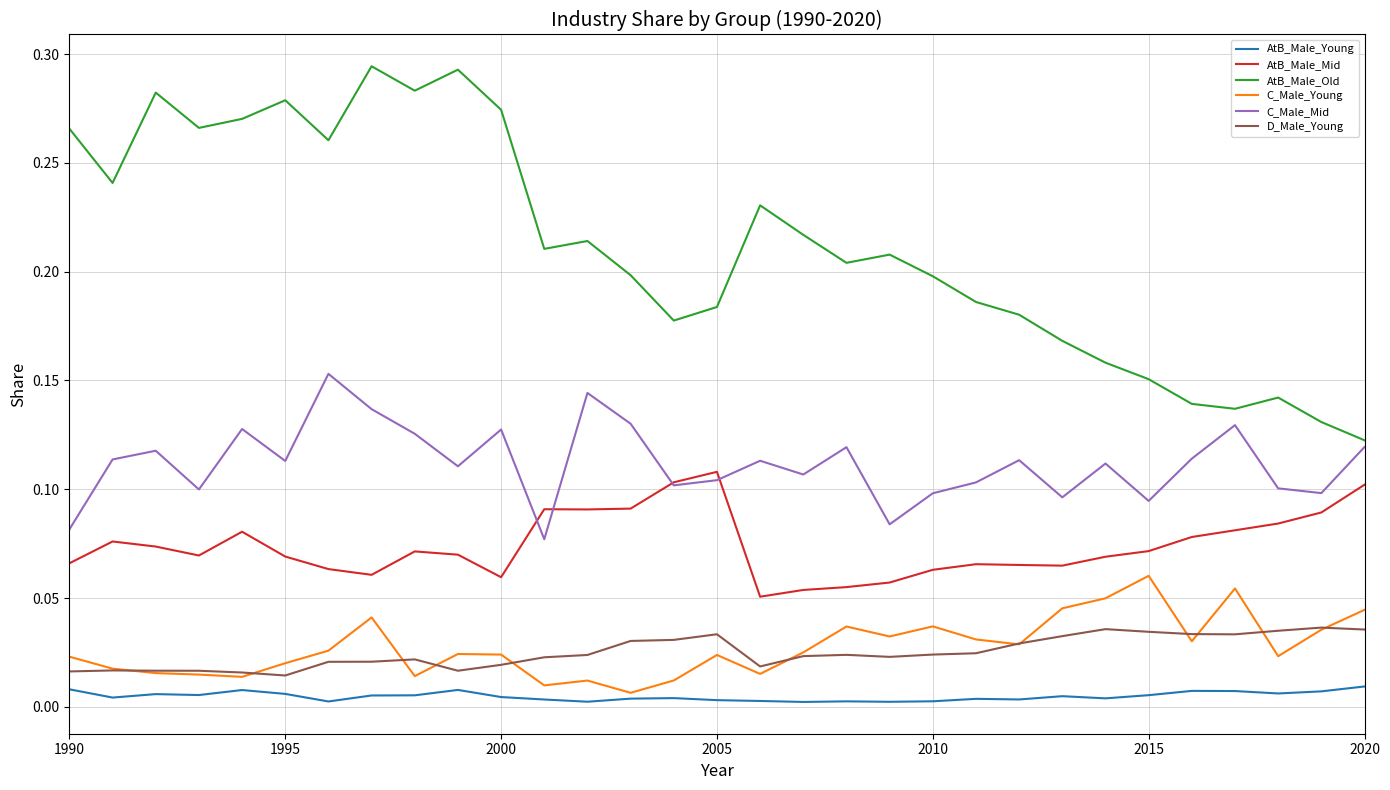

Count the D_Male_Young values in the range 0 to 1.

31